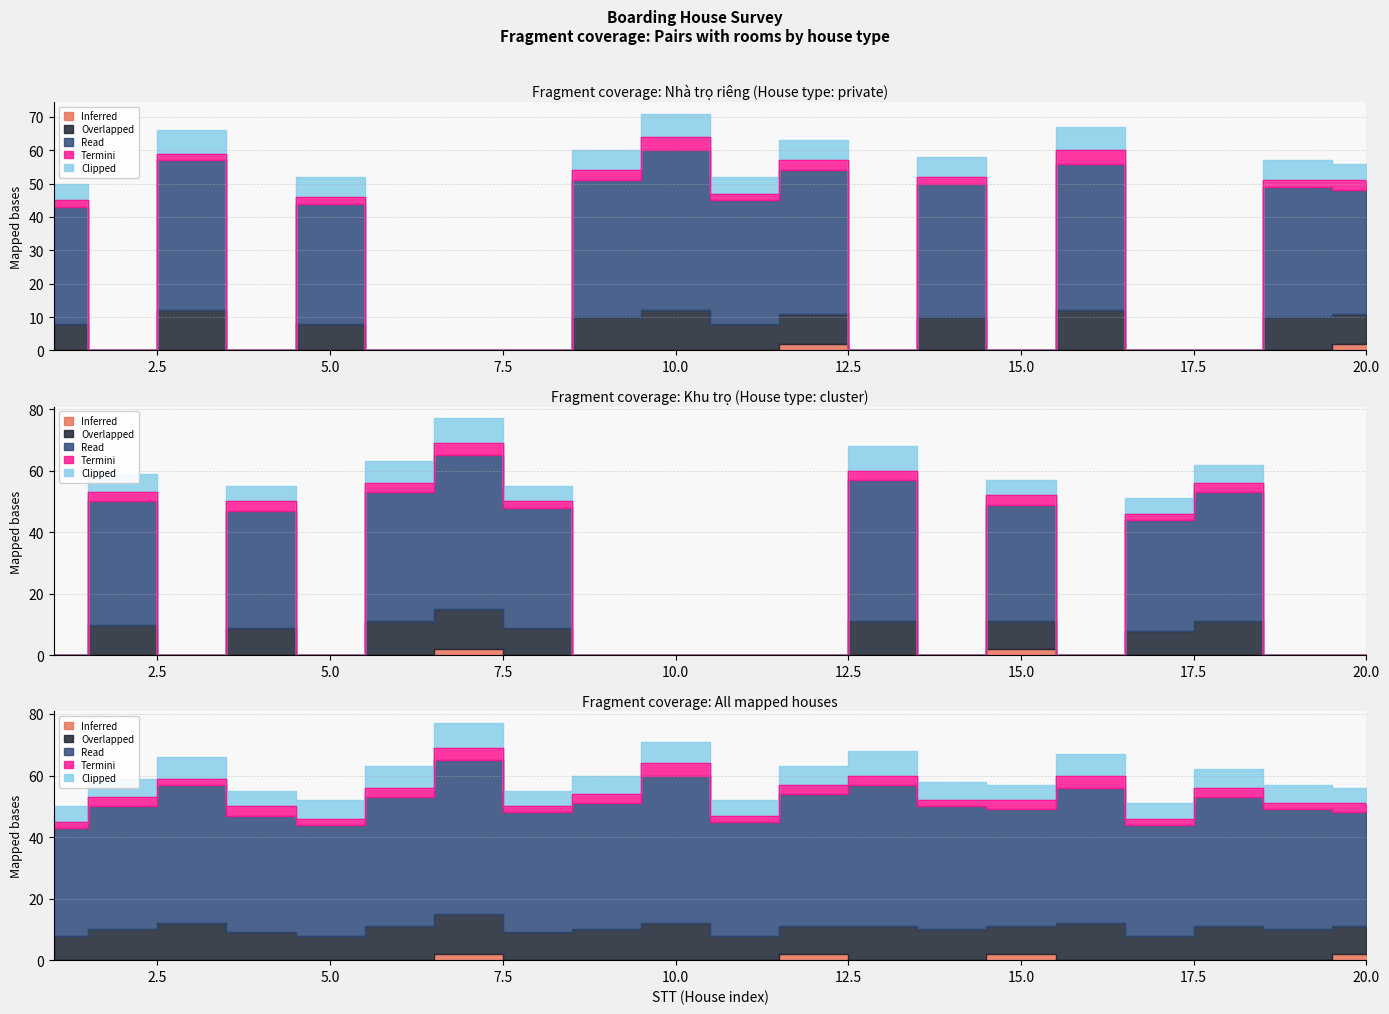

The value of Overlapped at 3 is 12. True or false?

True